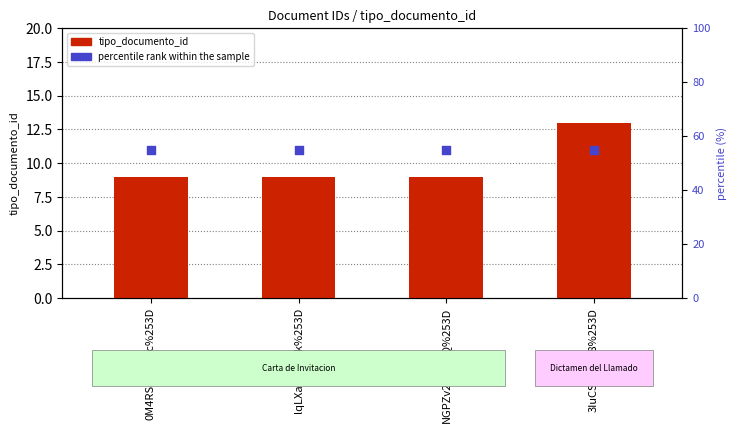

What are all the series names shown in the legend?

tipo_documento_id, percentile rank within the sample